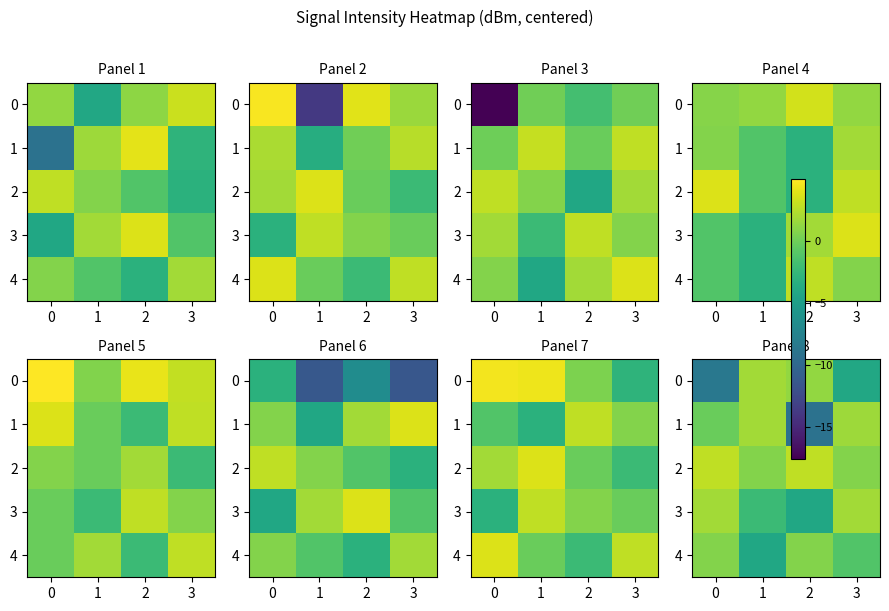

True or false: 3 has a value of 1.8 at 3.

True